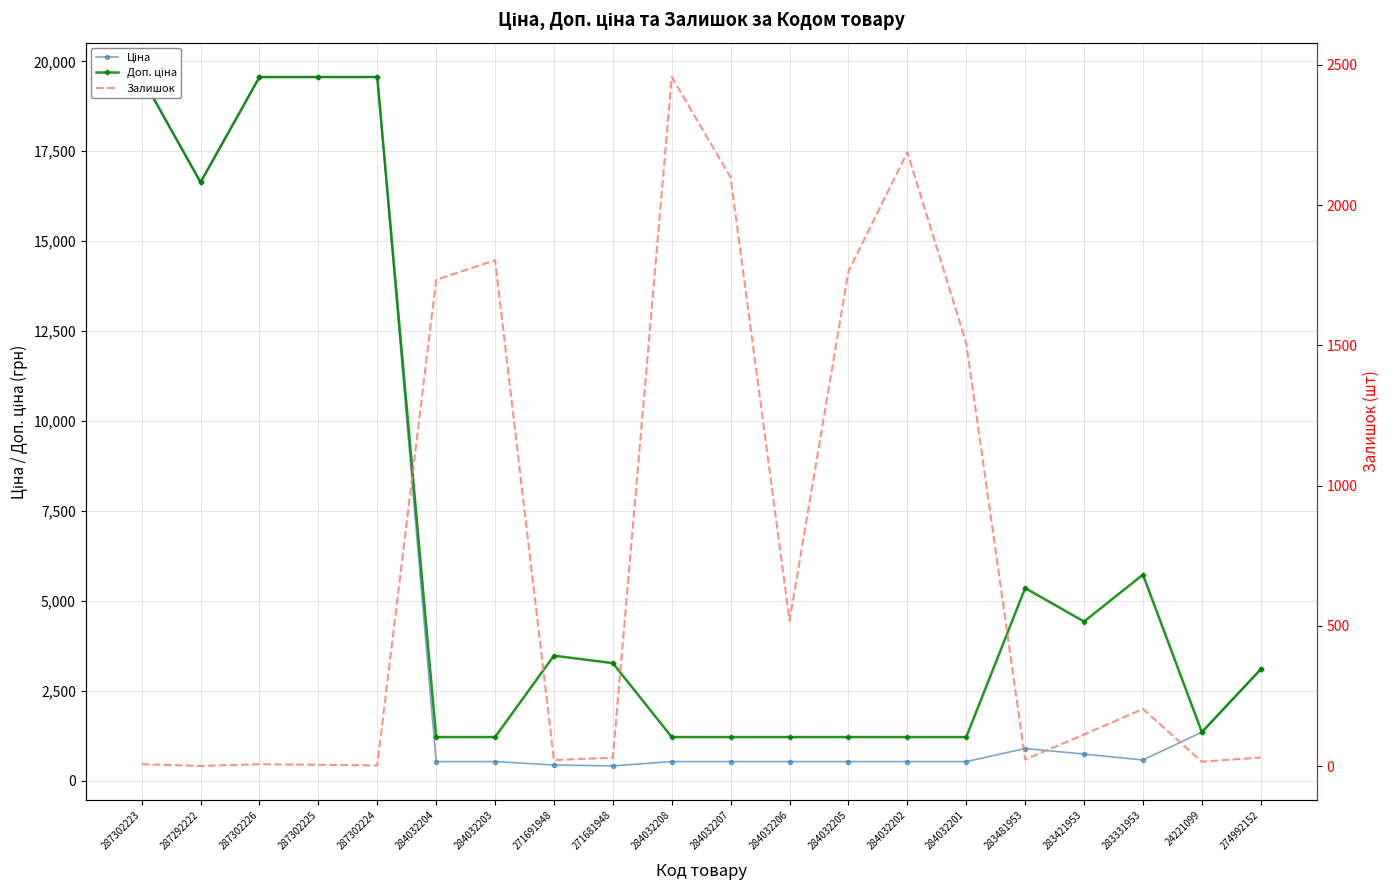

What is the minimum value for Доп. ціна?

1210.7